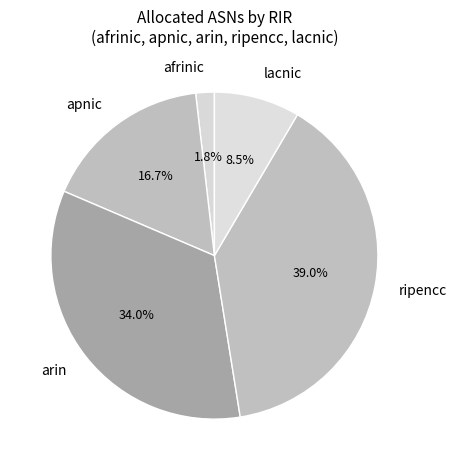

How many segments does this pie chart have?

5